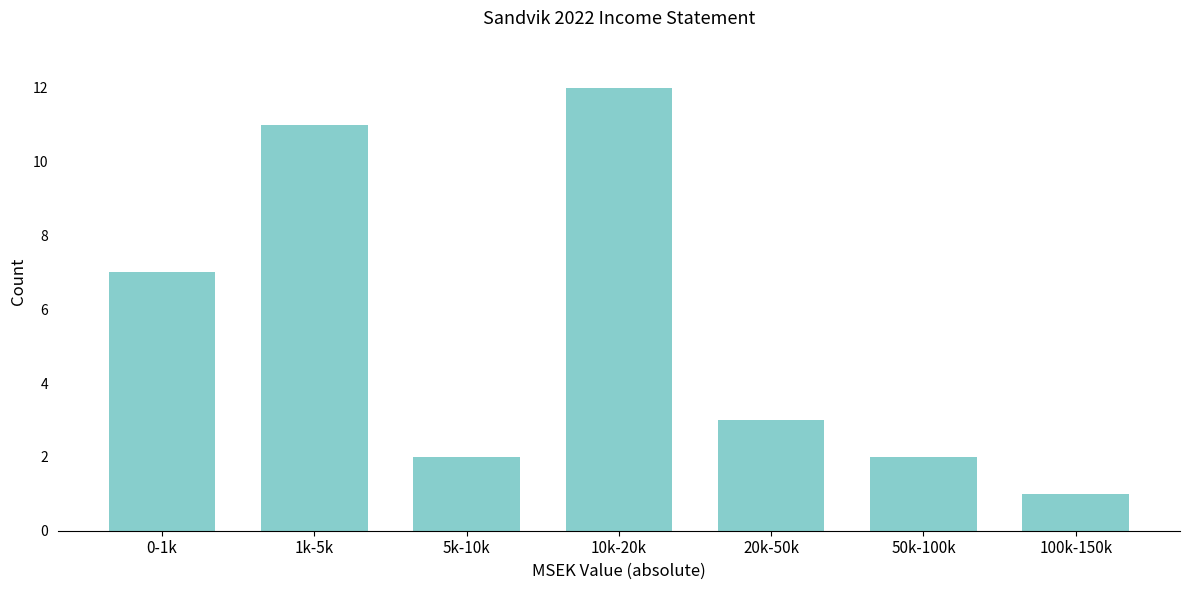

Reading left to right, extract all data points from this chart.

0-1k=7	1k-5k=11	5k-10k=2	10k-20k=12	20k-50k=3	50k-100k=2	100k-150k=1